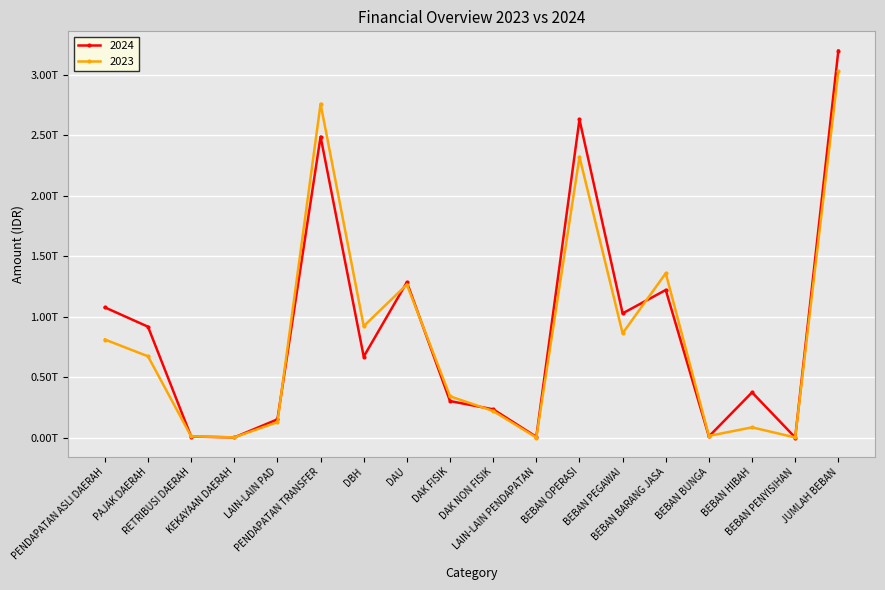

Between which two adjacent categories do 2023 and 2024 first intersect?

PAJAK DAERAH and RETRIBUSI DAERAH